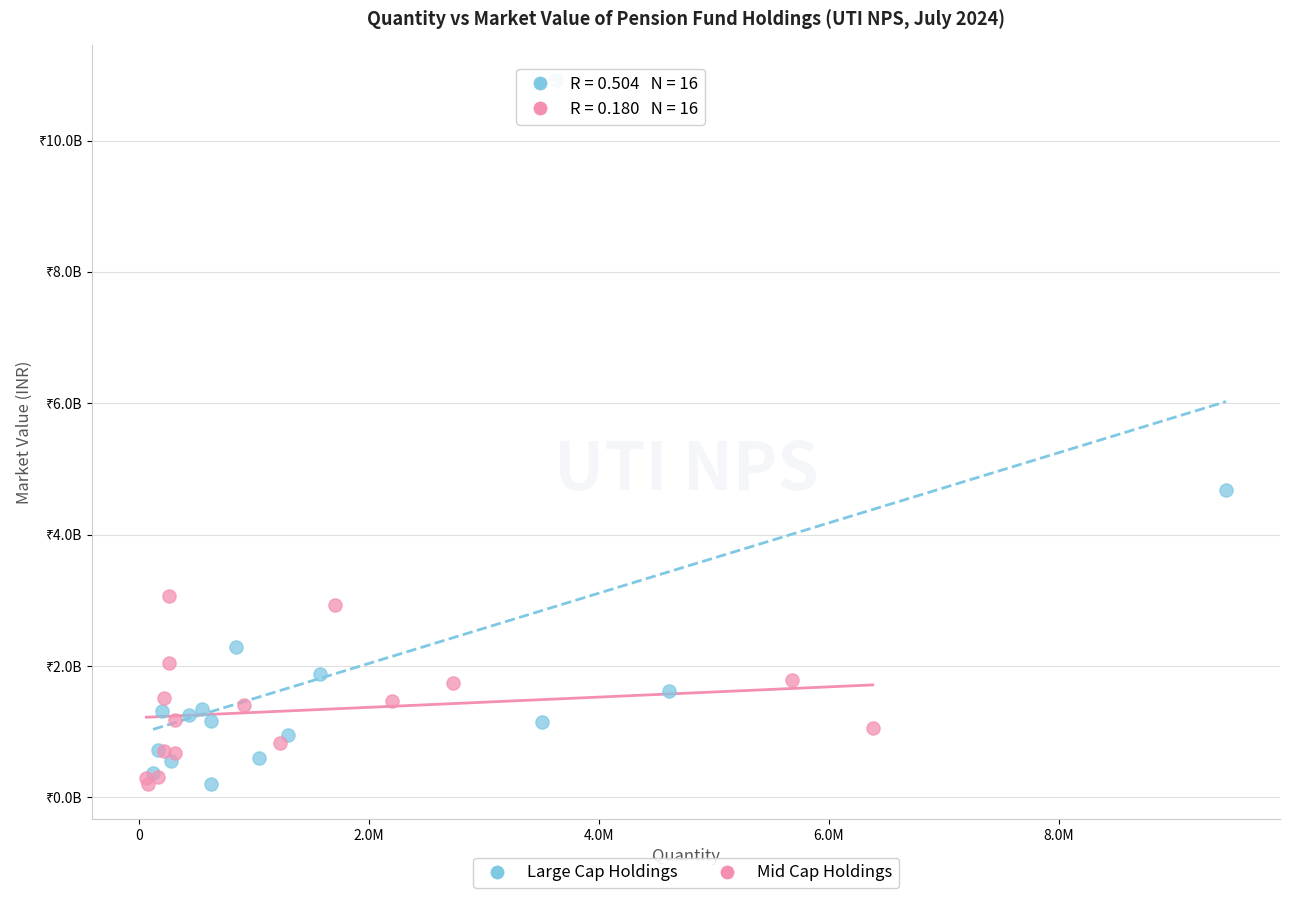

What are all the series names shown in the legend?

Large Cap Holdings, Mid Cap Holdings